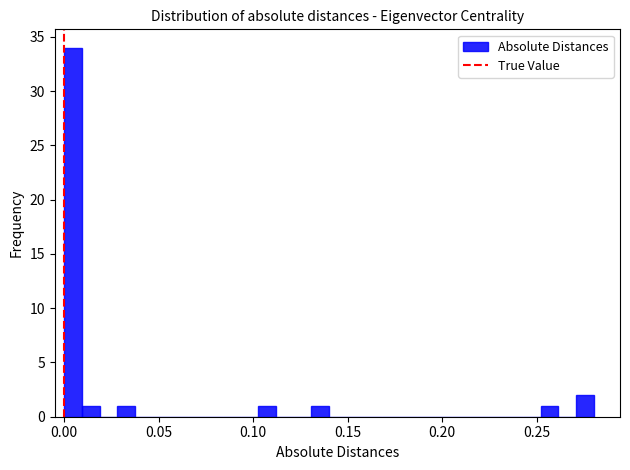

Read against the x-axis, roughly where is the centre of the tallest bar?

0.005